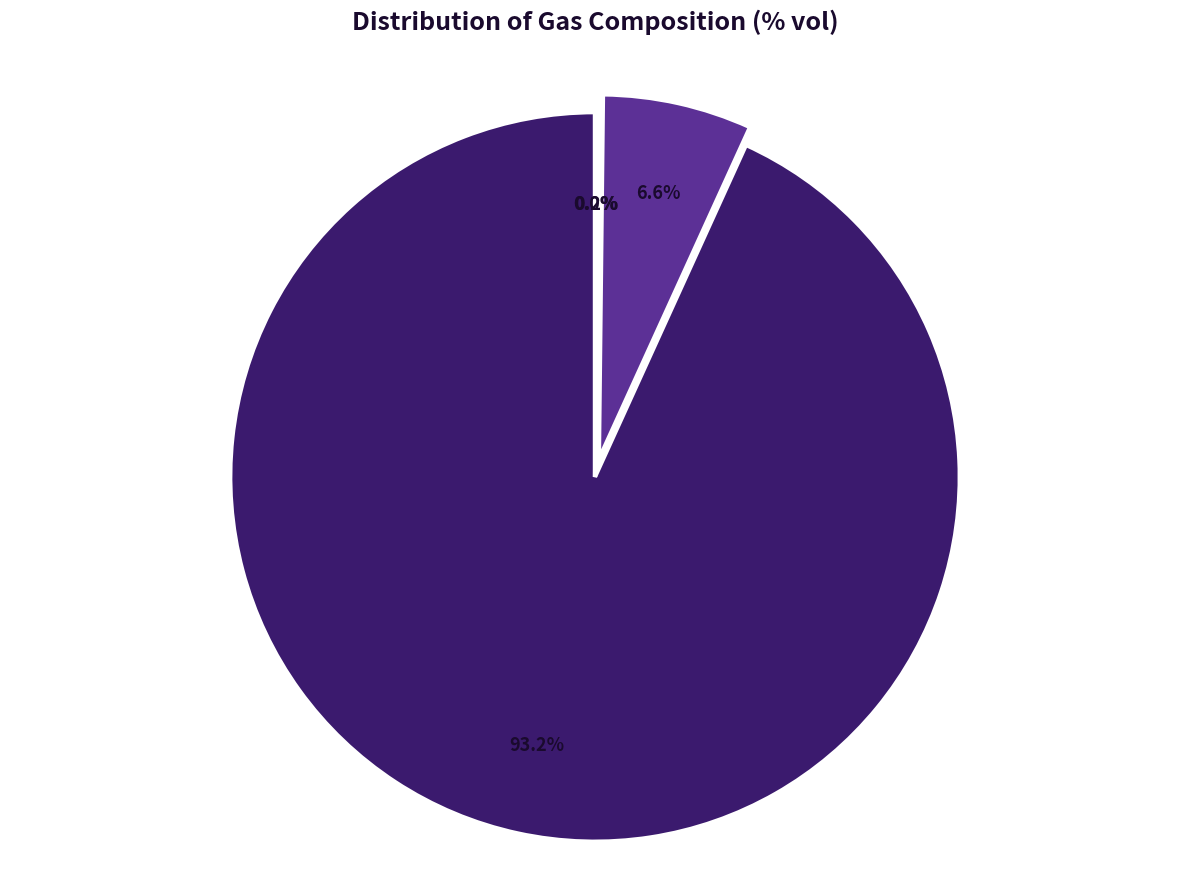

What is the change in value from Metano (% vol) to Bióxido de Carbono (% vol)?

-93.1